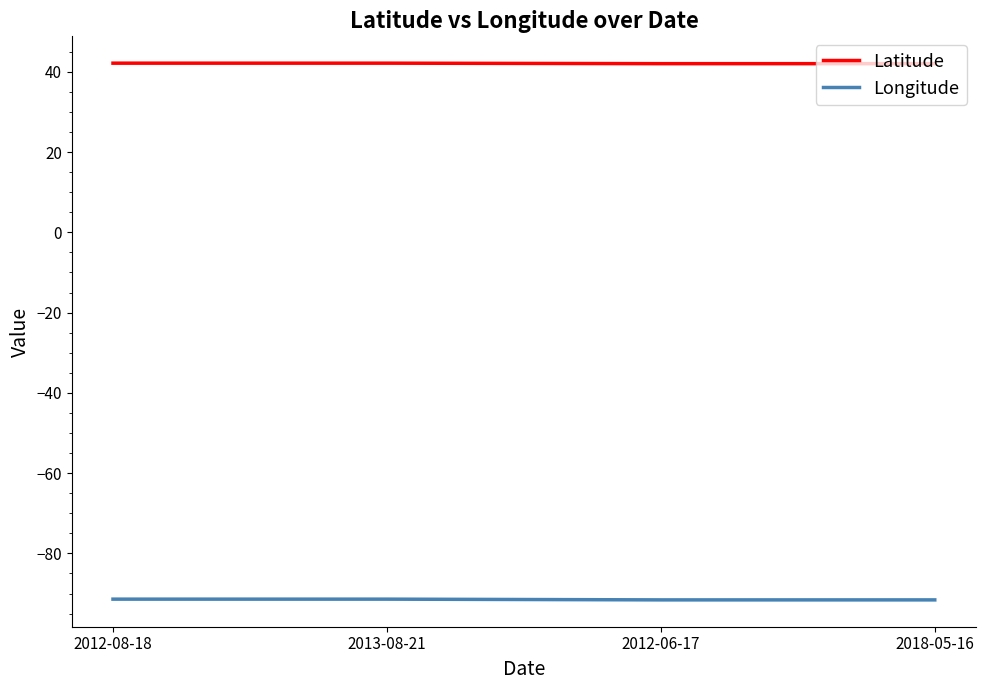

Does the chart have visible grid lines?

No